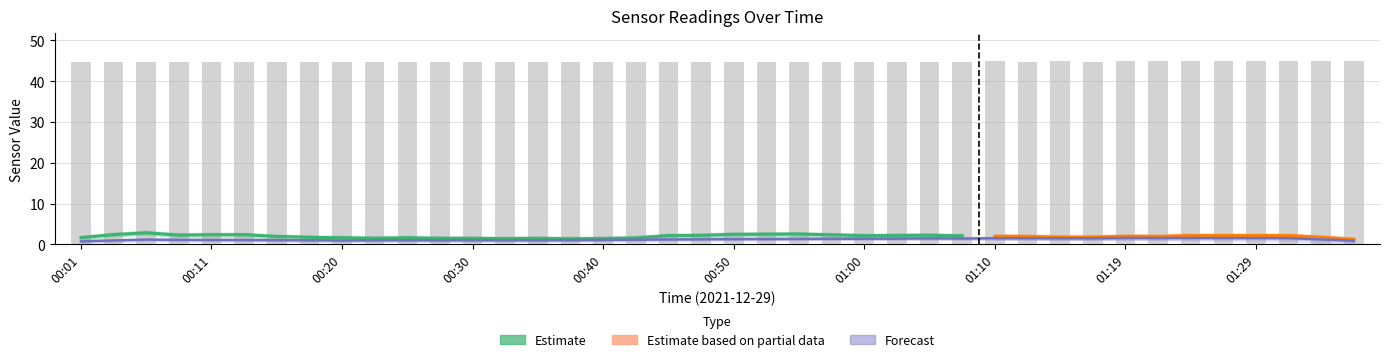

At how many categories does at least one series exceed 7?

40